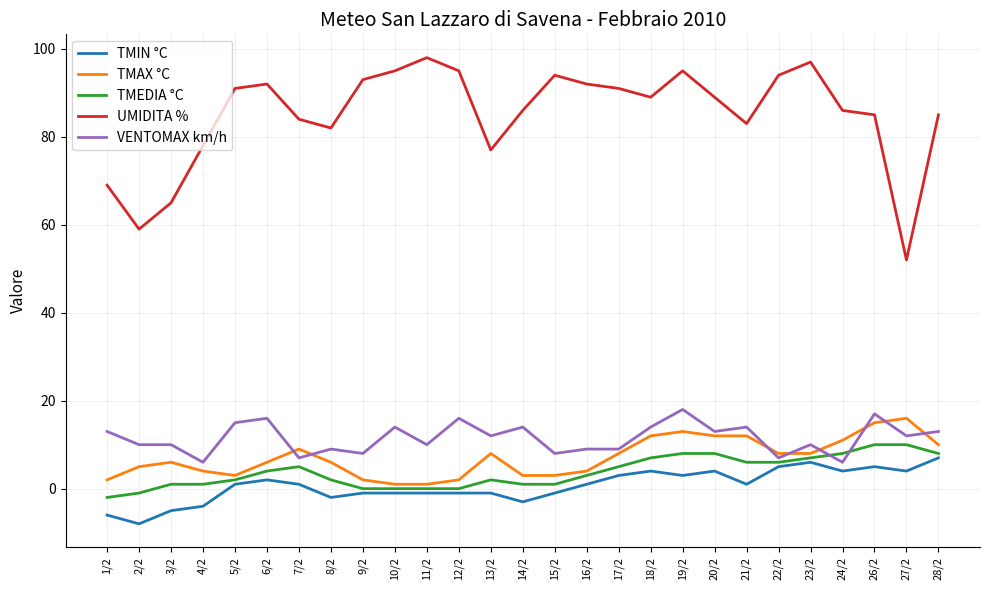

Which label corresponds to the smallest value in the chart?

2/2